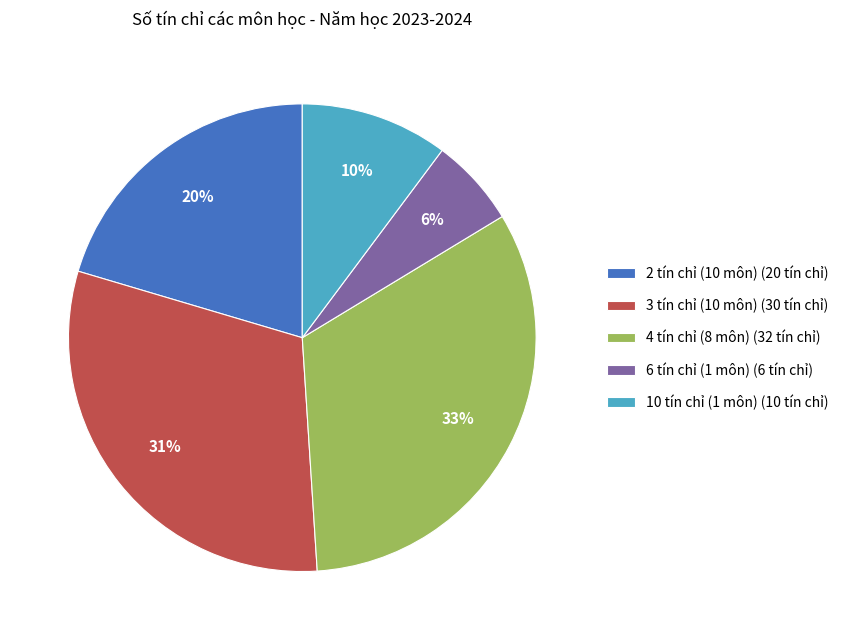

Rank the categories by value from lowest to highest.

6 tín chỉ (1 môn) (6 tín chỉ), 10 tín chỉ (1 môn) (10 tín chỉ), 2 tín chỉ (10 môn) (20 tín chỉ), 3 tín chỉ (10 môn) (30 tín chỉ), 4 tín chỉ (8 môn) (32 tín chỉ)